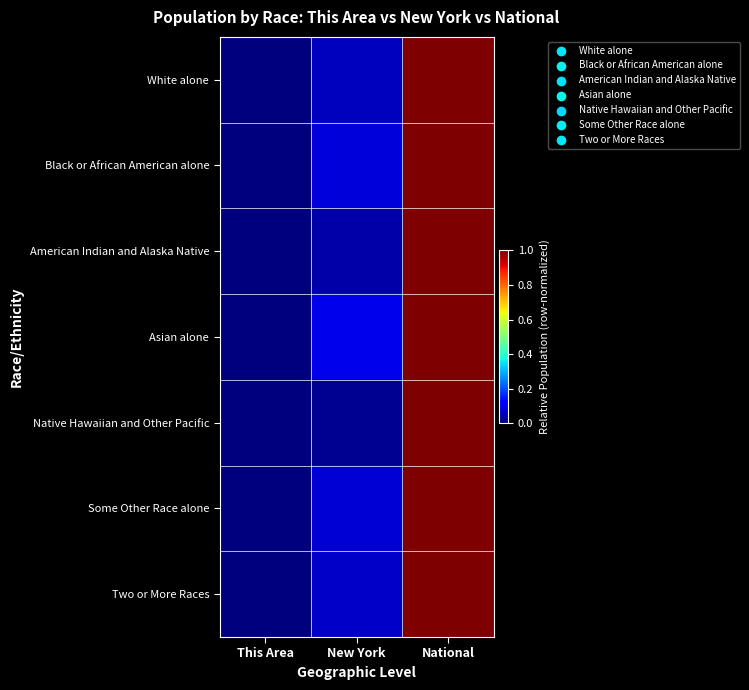

At National, list the series in order from largest to smallest.

White alone, Black or African American alone, American Indian and Alaska Native, Asian alone, Native Hawaiian and Other Pacific, Some Other Race alone, Two or More Races